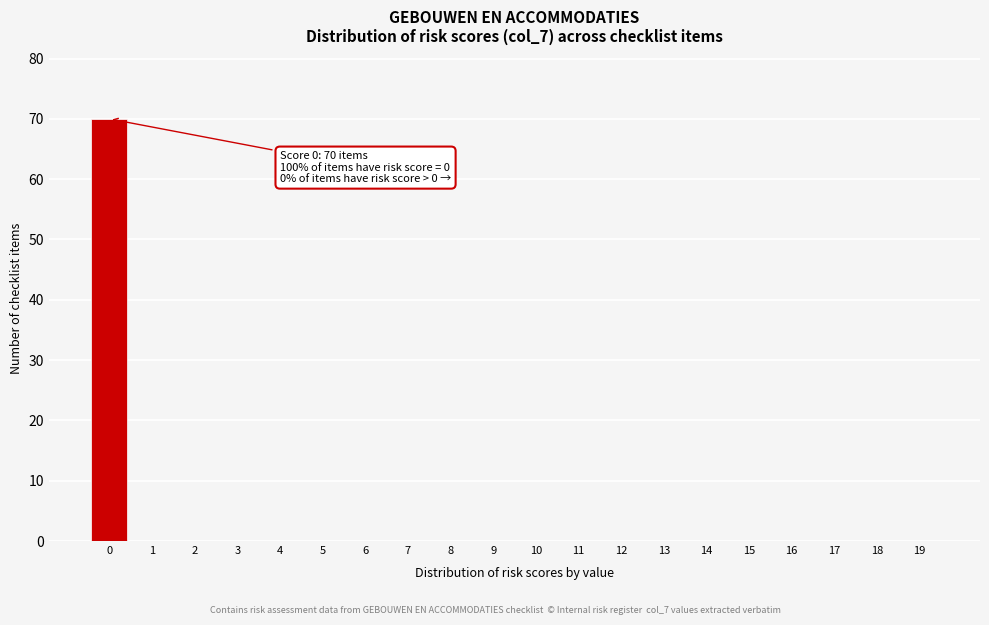

Reading right to left, what are all the values shown in this chart?

19=0	18=0	17=0	16=0	15=0	14=0	13=0	12=0	11=0	10=0	9=0	8=0	7=0	6=0	5=0	4=0	3=0	2=0	1=0	0=70